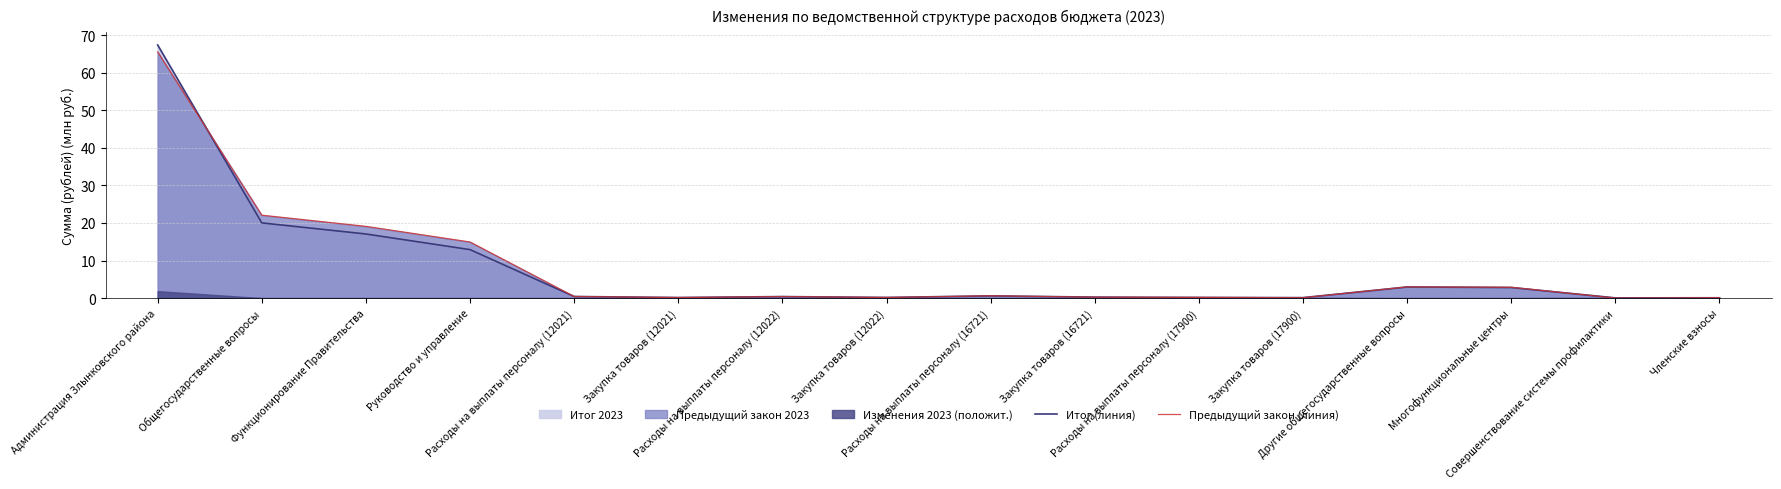

At how many categories does at least one series exceed 41?

1